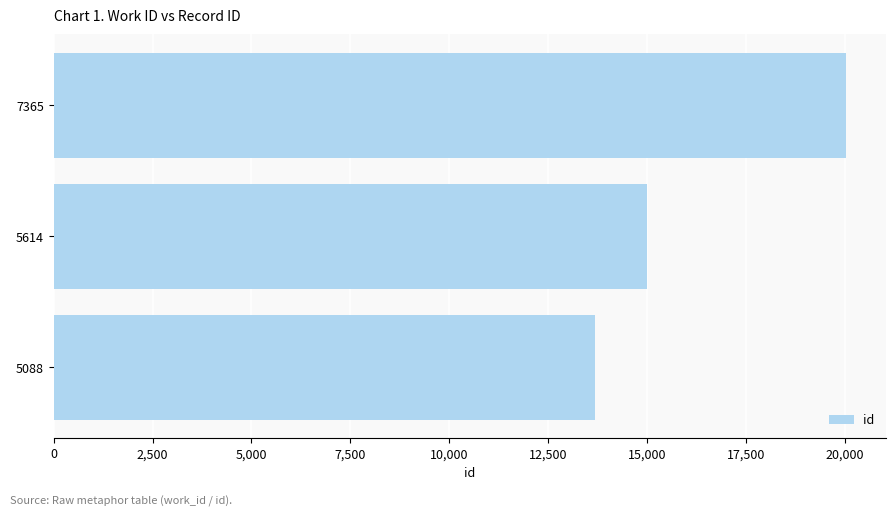

The value at 7365 is 8927. True or false?

False